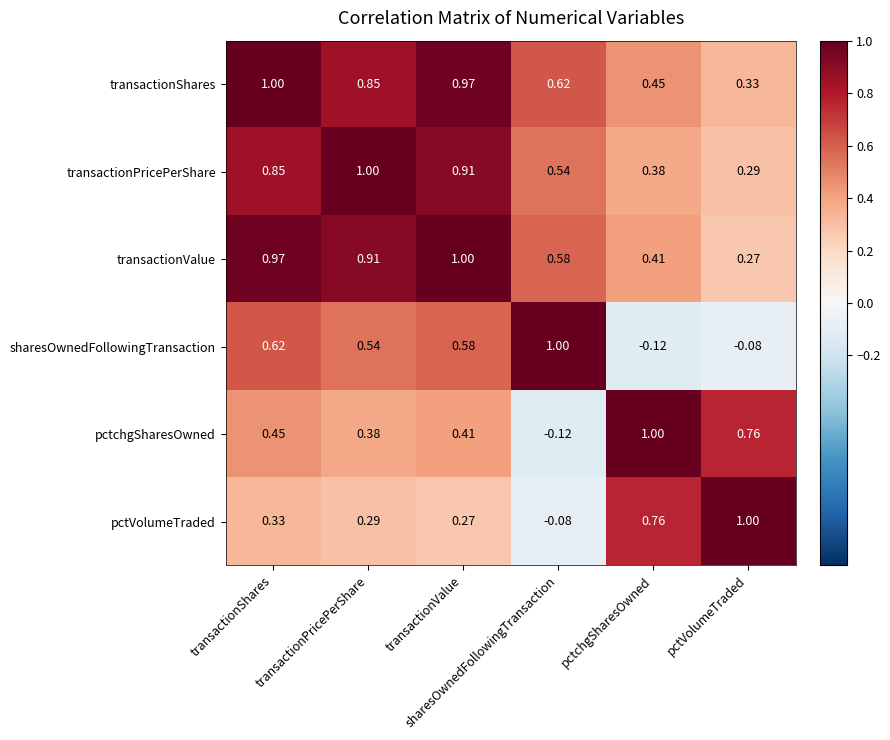

Reading left to right, extract all data points from this chart.

transactionShares: transactionShares=1.0	transactionPricePerShare=0.8	transactionValue=1.0	sharesOwnedFollowingTransaction=0.6	pctchgSharesOwned=0.5	pctVolumeTraded=0.3
transactionPricePerShare: transactionShares=0.8	transactionPricePerShare=1.0	transactionValue=0.9	sharesOwnedFollowingTransaction=0.5	pctchgSharesOwned=0.4	pctVolumeTraded=0.3
transactionValue: transactionShares=1.0	transactionPricePerShare=0.9	transactionValue=1.0	sharesOwnedFollowingTransaction=0.6	pctchgSharesOwned=0.4	pctVolumeTraded=0.3
sharesOwnedFollowingTransaction: transactionShares=0.6	transactionPricePerShare=0.5	transactionValue=0.6	sharesOwnedFollowingTransaction=1.0	pctchgSharesOwned=-0.1	pctVolumeTraded=-0.1
pctchgSharesOwned: transactionShares=0.5	transactionPricePerShare=0.4	transactionValue=0.4	sharesOwnedFollowingTransaction=-0.1	pctchgSharesOwned=1.0	pctVolumeTraded=0.8
pctVolumeTraded: transactionShares=0.3	transactionPricePerShare=0.3	transactionValue=0.3	sharesOwnedFollowingTransaction=-0.1	pctchgSharesOwned=0.8	pctVolumeTraded=1.0